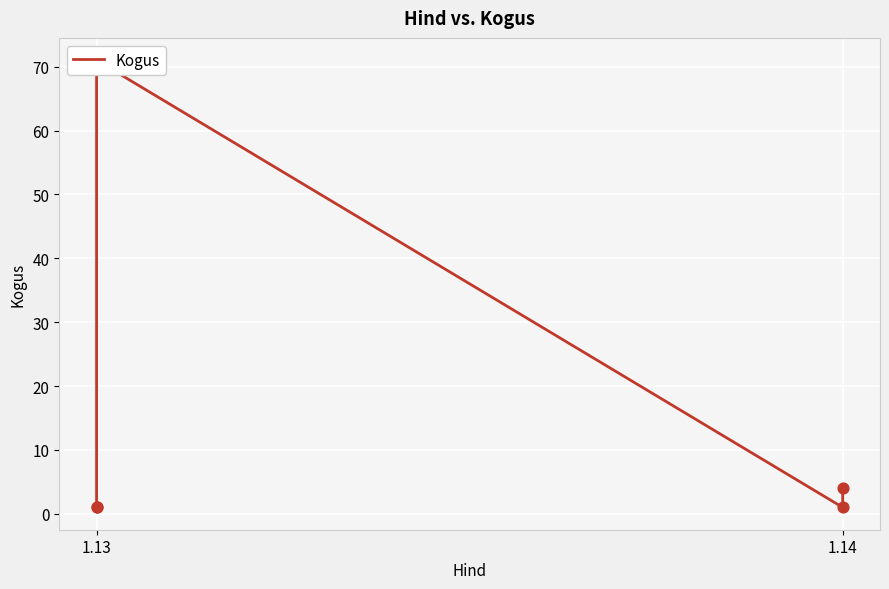

What is the ratio of the value at 1.14 to the value at 1.13?

4.0